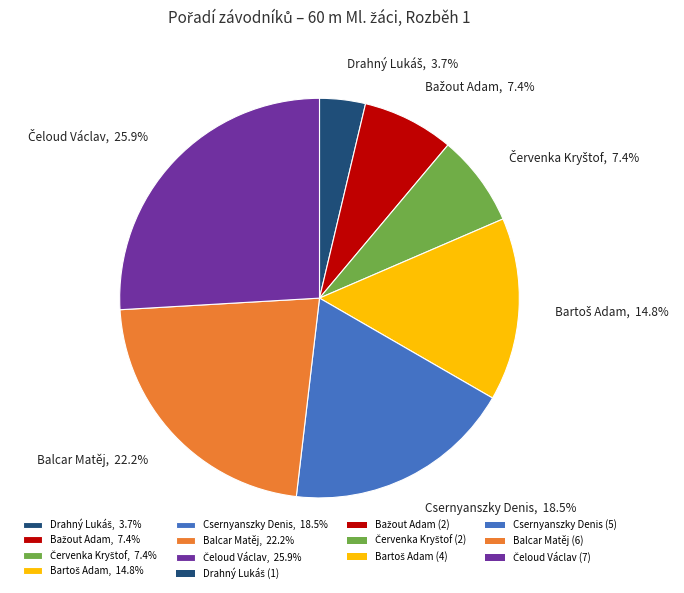

What portion of the pie excludes Csernyanszky Denis, 18.5%?

81.5%